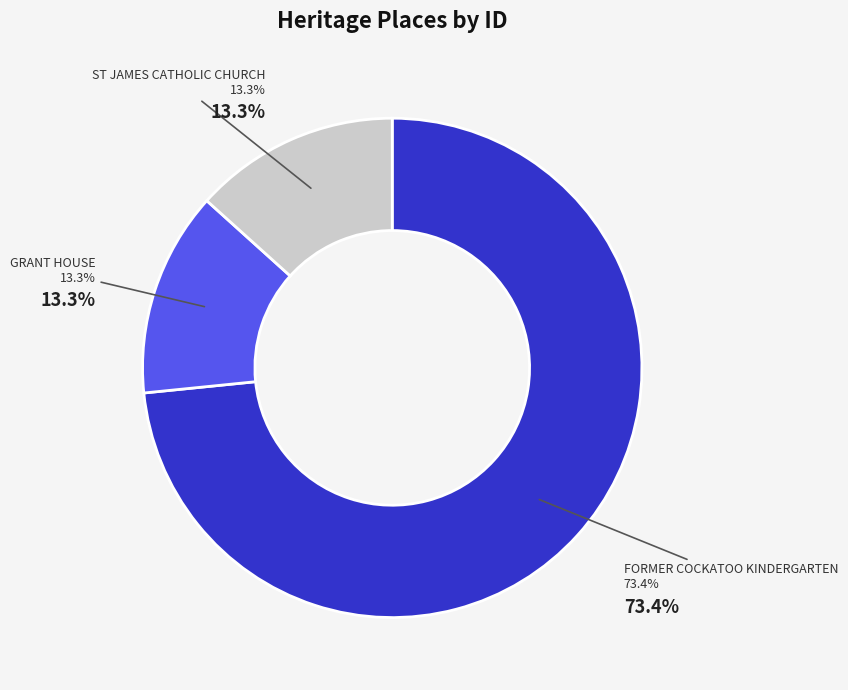

What is the change in value from FORMER COCKATOO KINDERGARTEN to GRANT HOUSE?

-135934